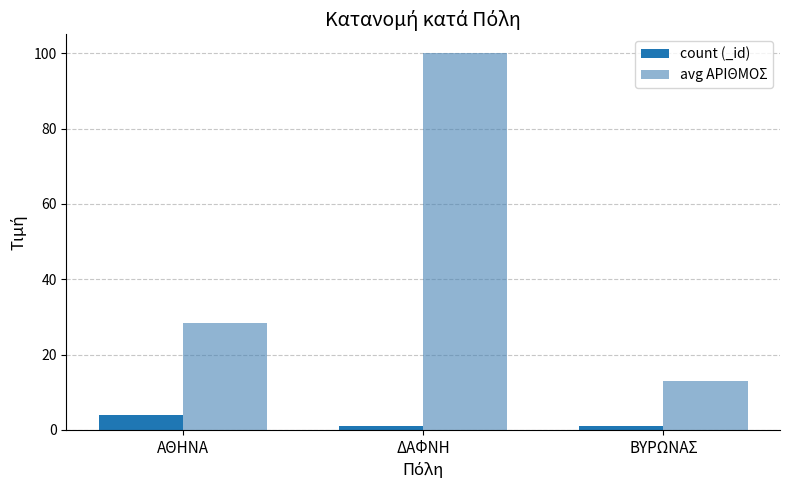

Which series has the widest spread of values?

avg ΑΡΙΘΜΟΣ